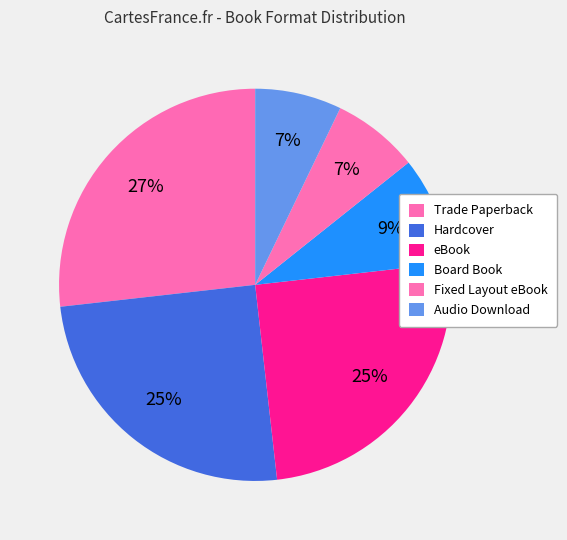

What is the smallest slice in the pie chart?

Fixed Layout eBook